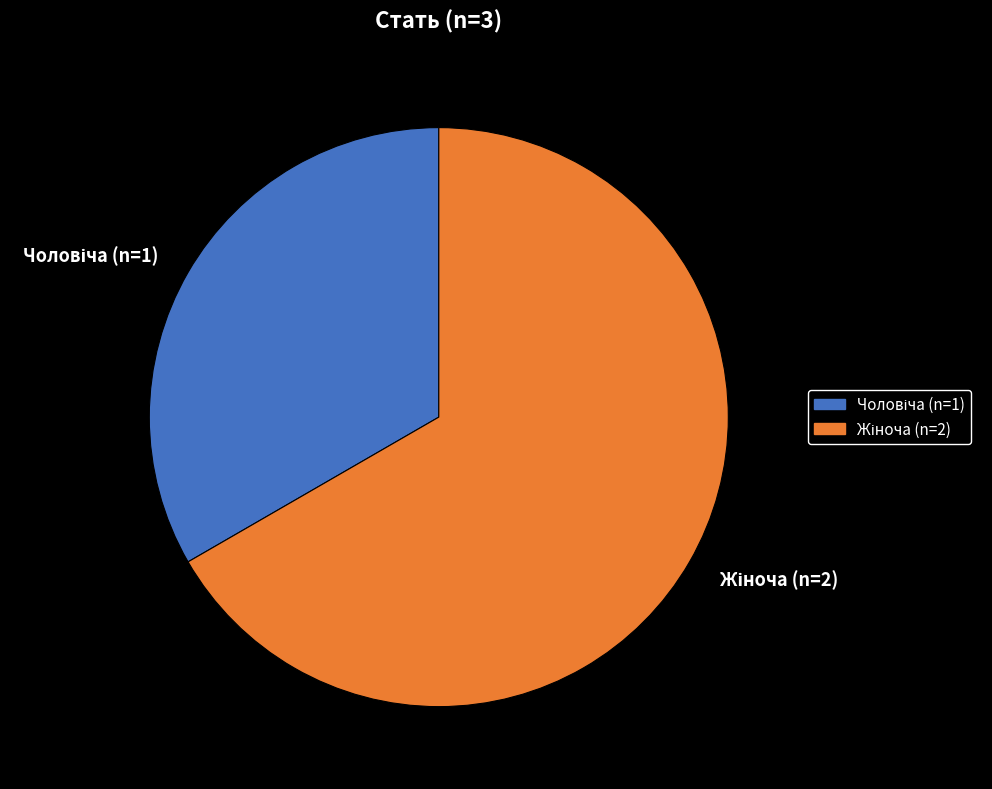

Is there any slice that represents more than half of the pie?

Yes